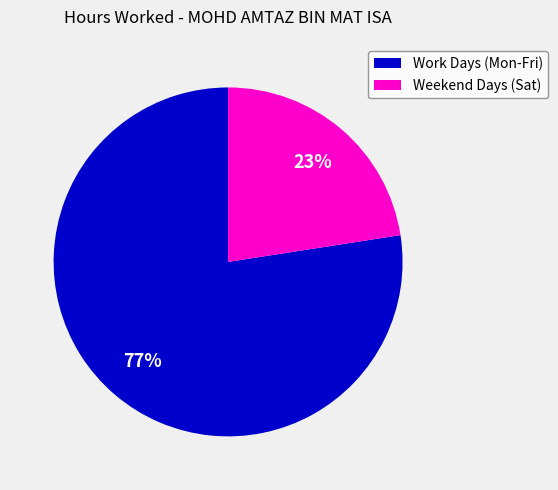

Does any single category account for the majority?

Yes